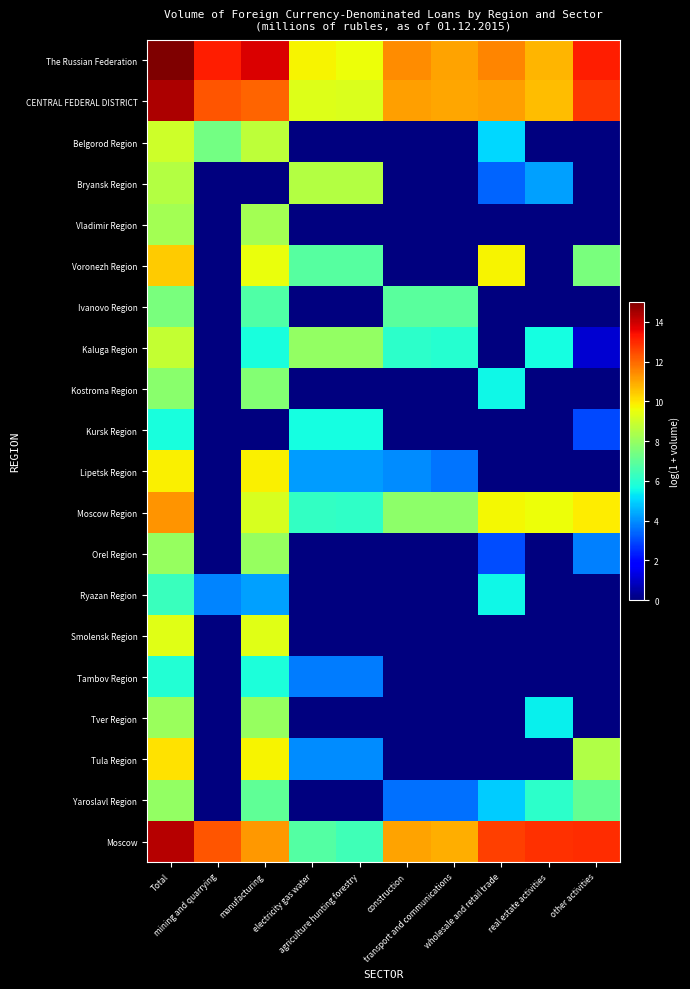

Between transport and communications and wholesale and retail trade, which is larger?

wholesale and retail trade